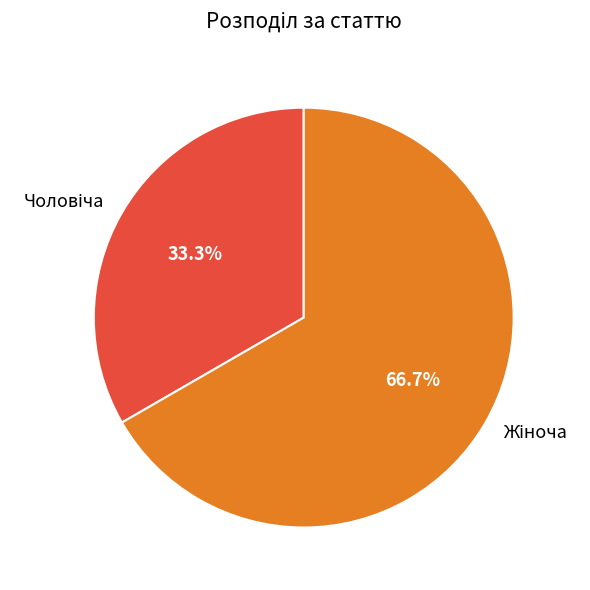

How many segments does this pie chart have?

2